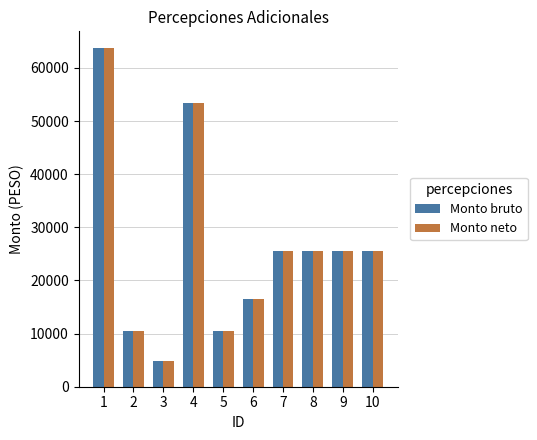

What are all the series names shown in the legend?

Monto bruto, Monto neto